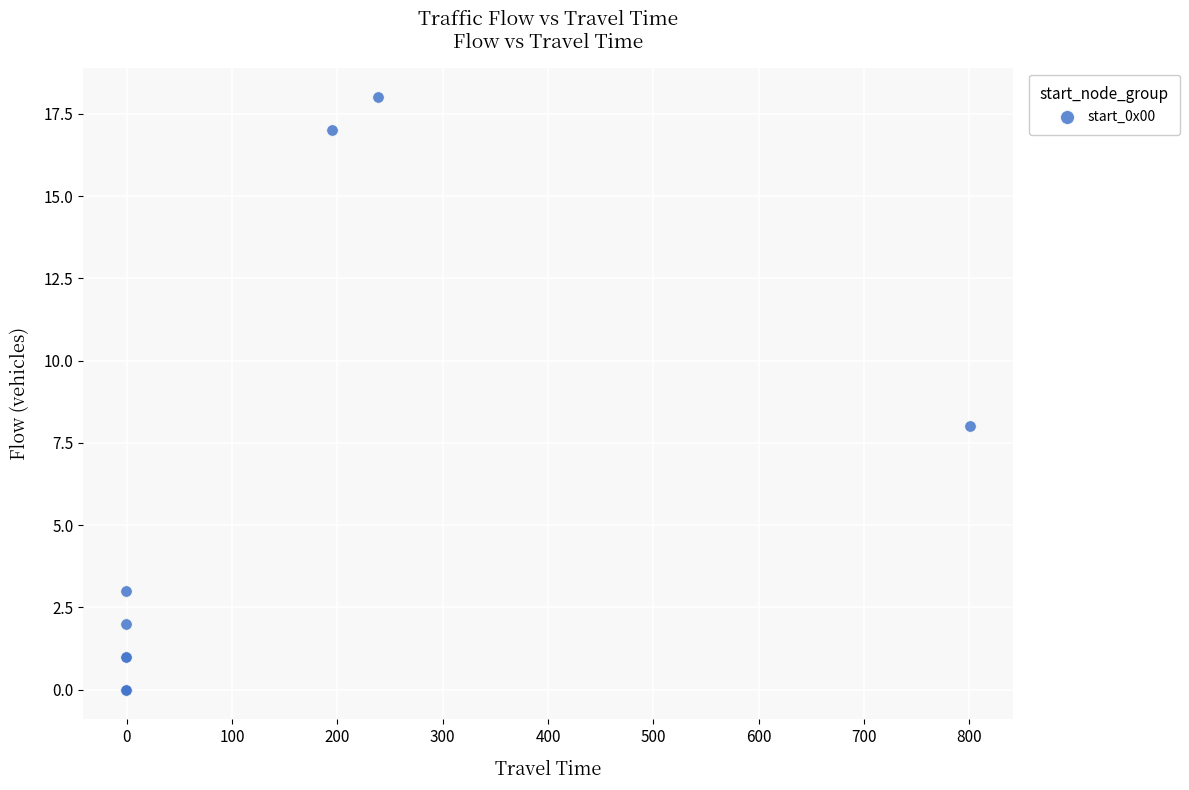

What Y value in the scatter plot is closest to 9?

8